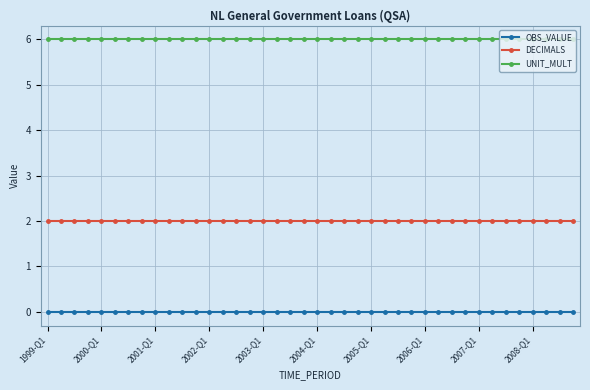

Which series has the largest total across all categories?

UNIT_MULT